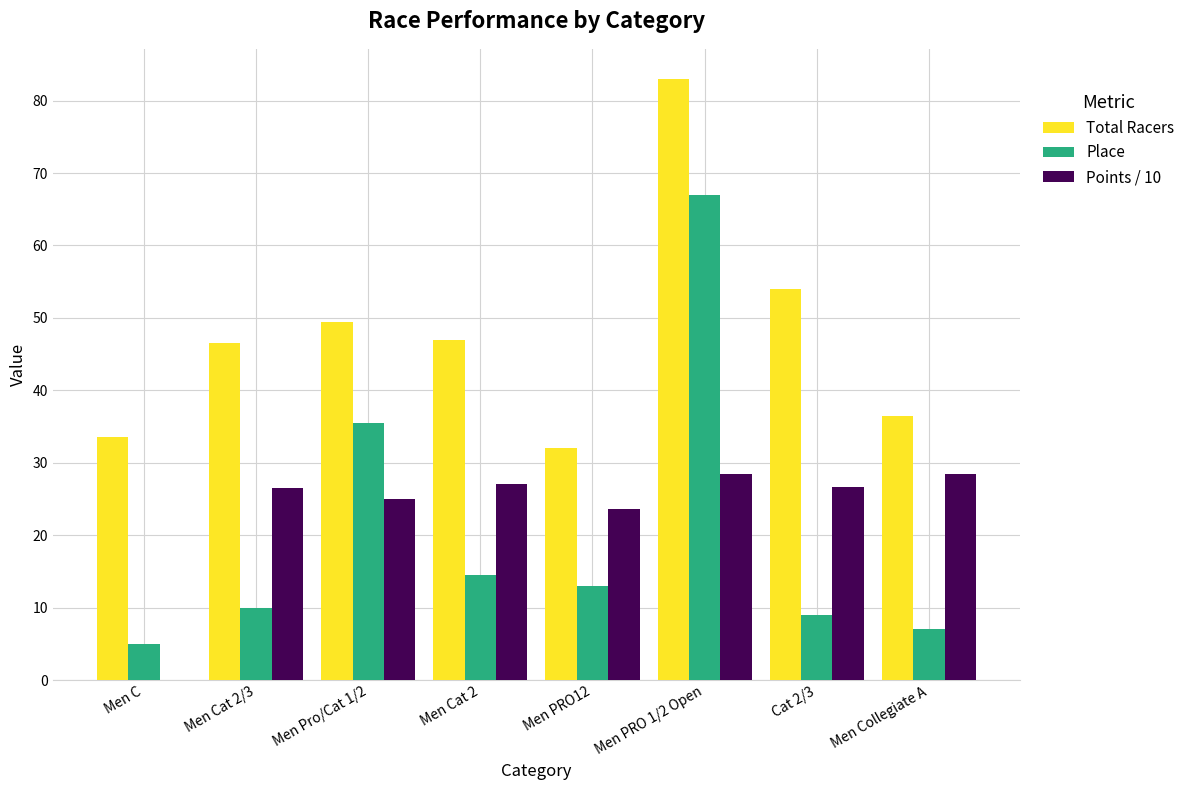

How many data points does each series have?

8